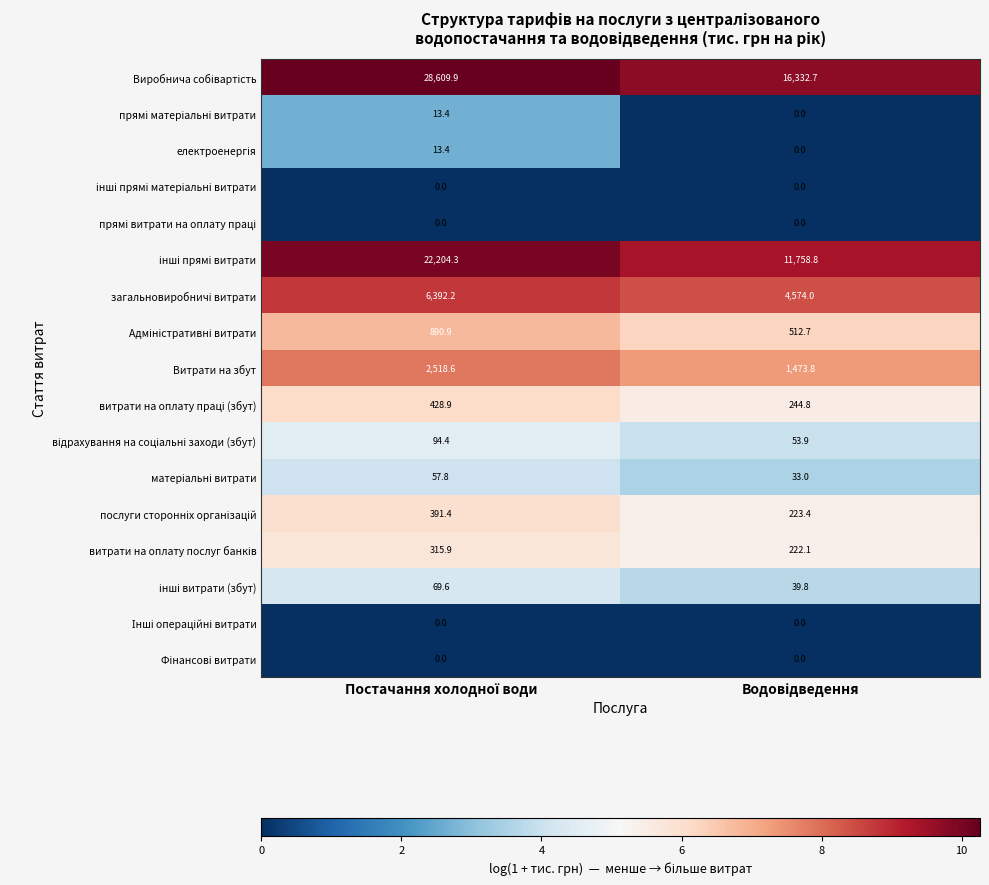

What is the greatest value displayed?

28609.9